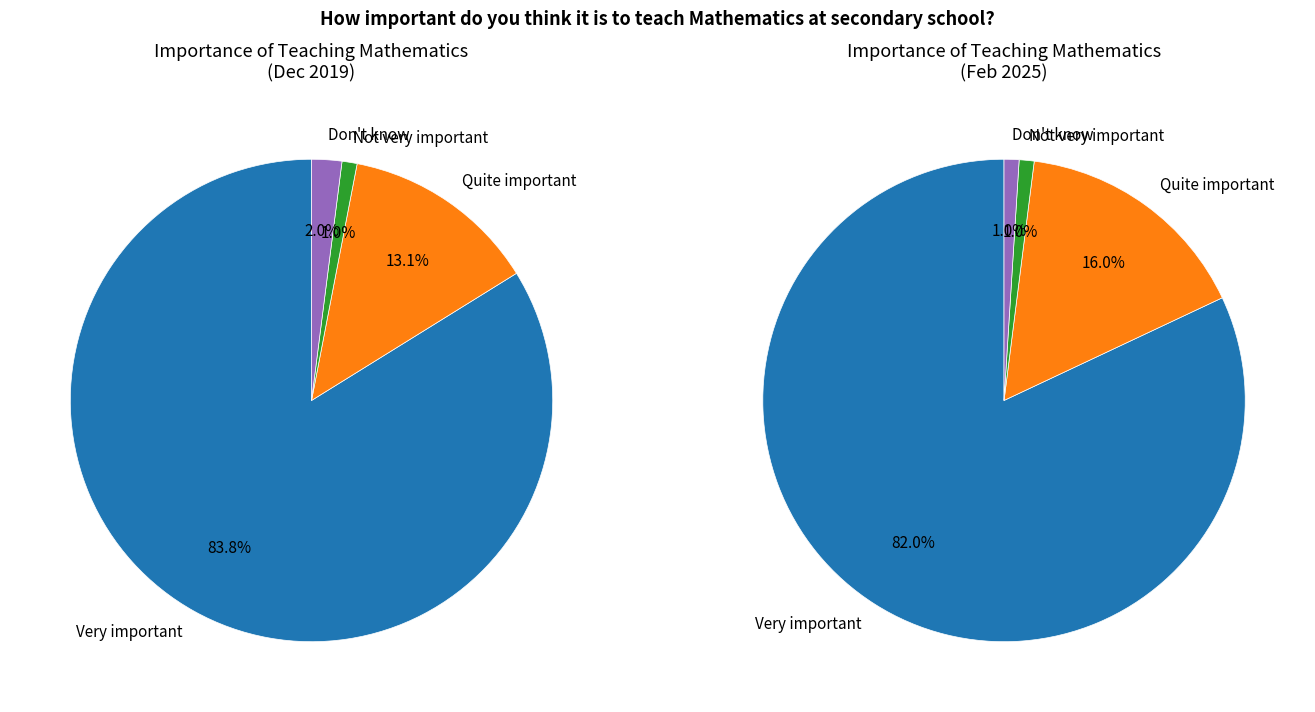

Is it true that Not very important is 1% of the pie?

True